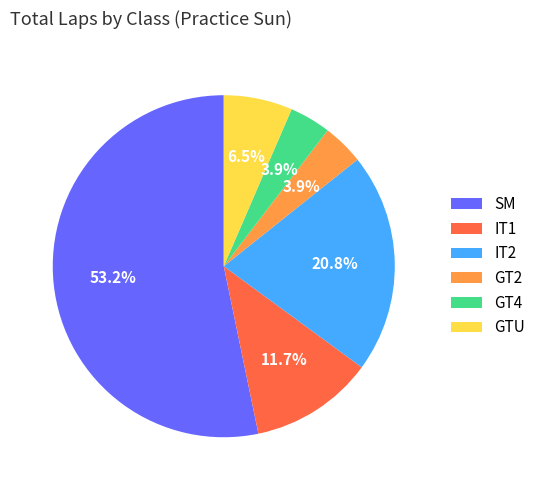

Does any single category account for the majority?

Yes